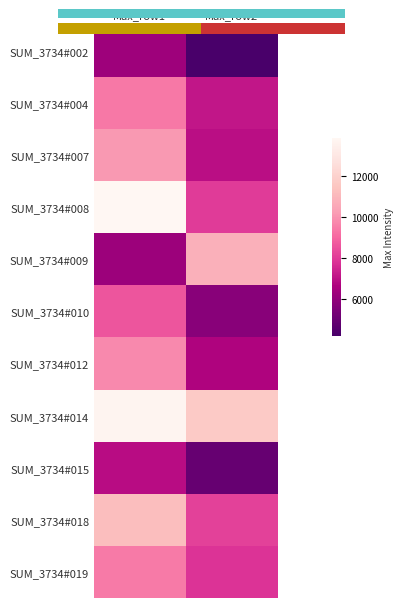

Count the number of categories in the chart.

2